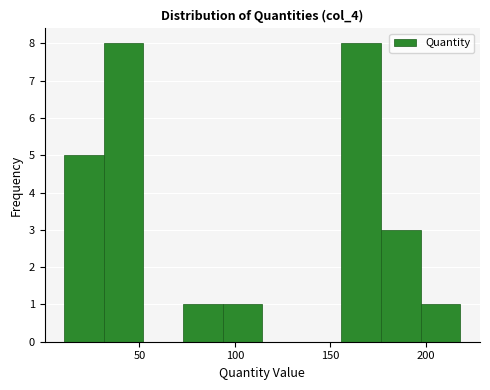

Reading left to right, transcribe this chart: for each bar, give the range it covers on the x-axis and its height. Neither the bar edges nor the heights are printed on the chart, so give them approximately, as read against the axes.

10 to 30: 5
30 to 50: 8
50 to 75: 0
75 to 95: 1
95 to 115: 1
115 to 135: 0
135 to 155: 0
155 to 175: 8
175 to 195: 3
195 to 220: 1